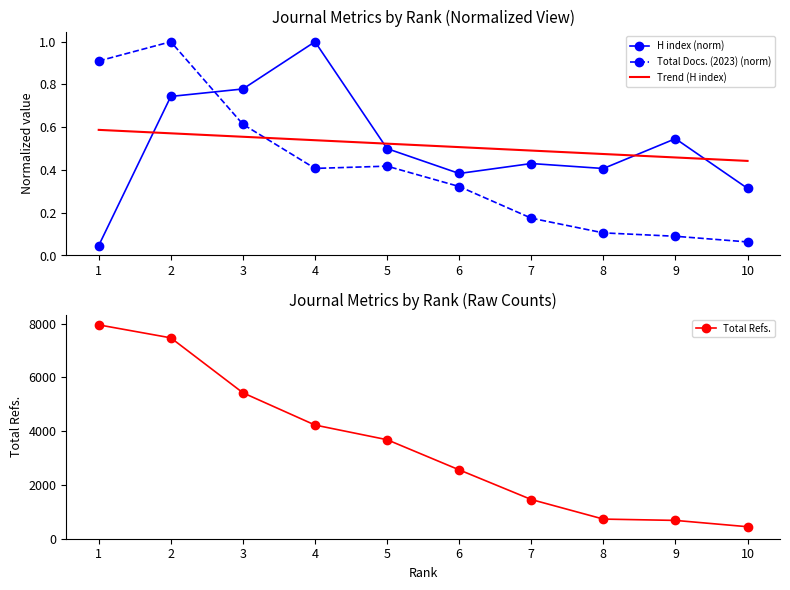

At which label does Total Refs. first exceed 3682?

1